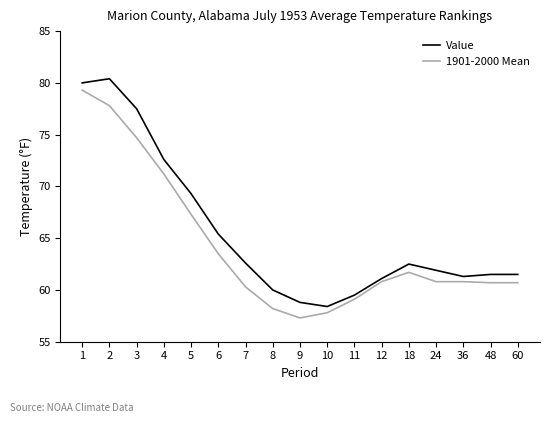

True or false: Value and 1901-2000 Mean intersect in this chart.

False